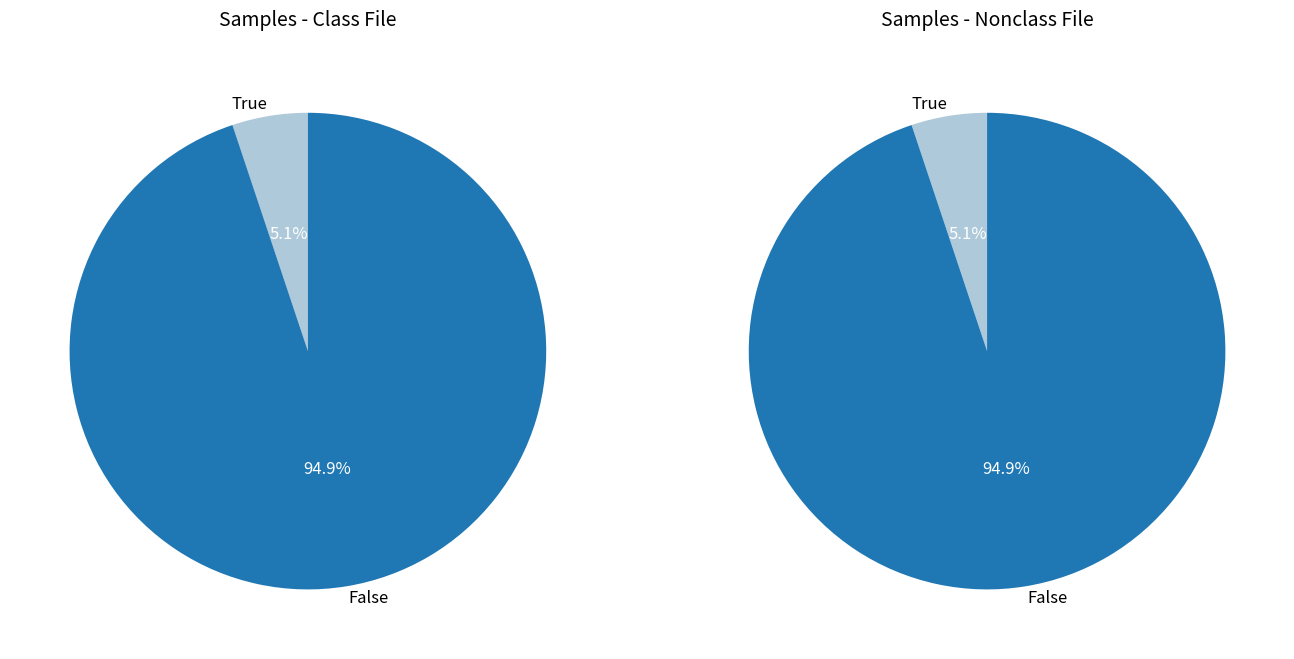

To the nearest percent, what is the combined percentage of 1 and 0?

100%